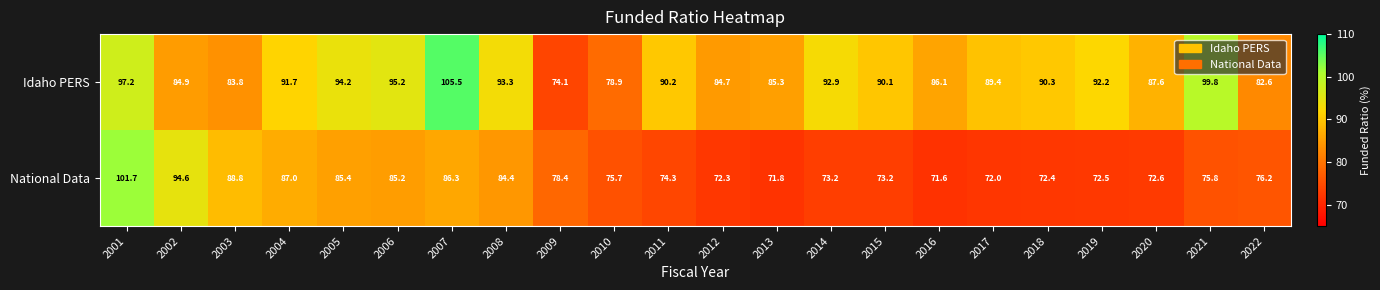

At which category does the chart reach its minimum across all series?

2016